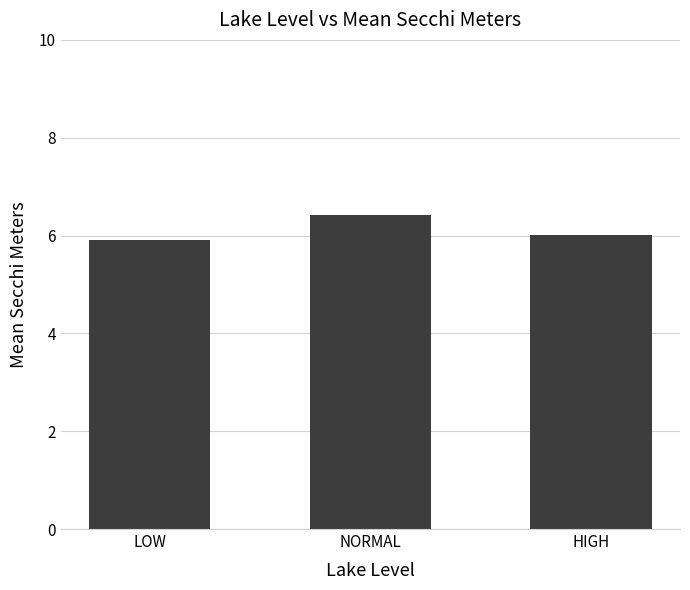

Is it true that the value at NORMAL is 6.4?

True